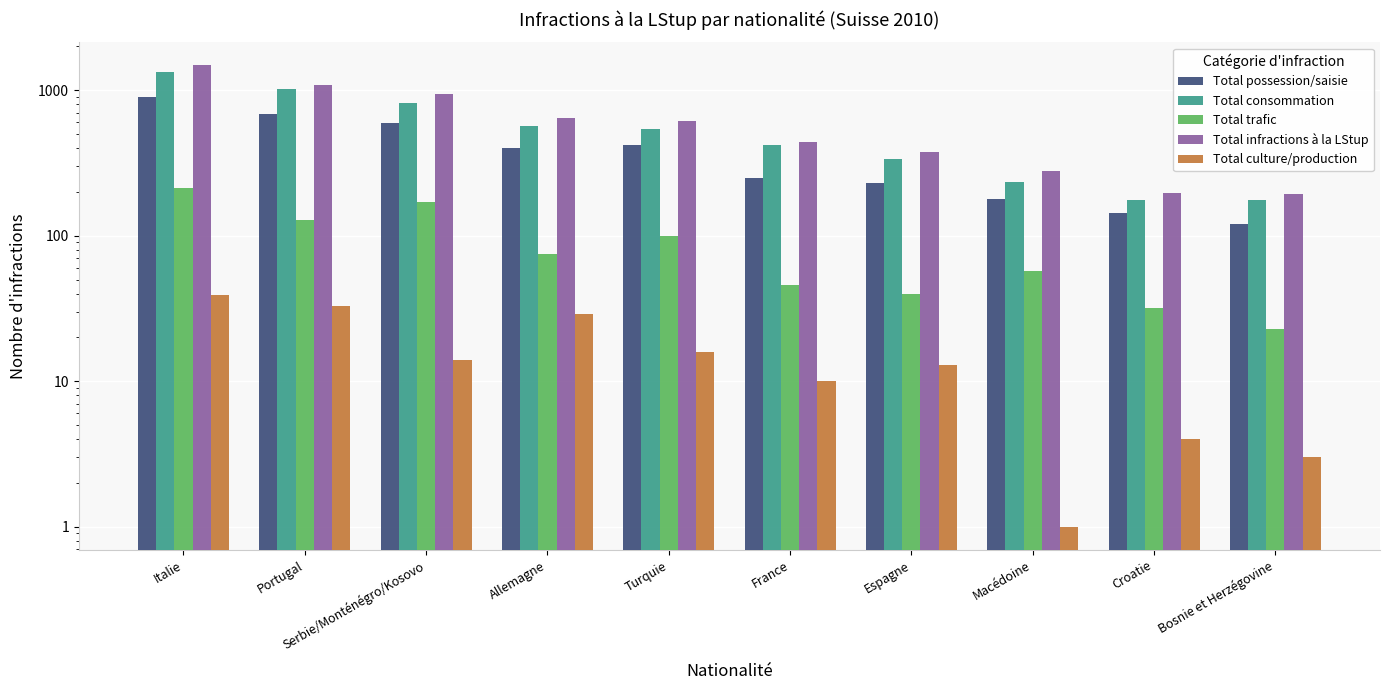

How many series are shown in this chart?

5